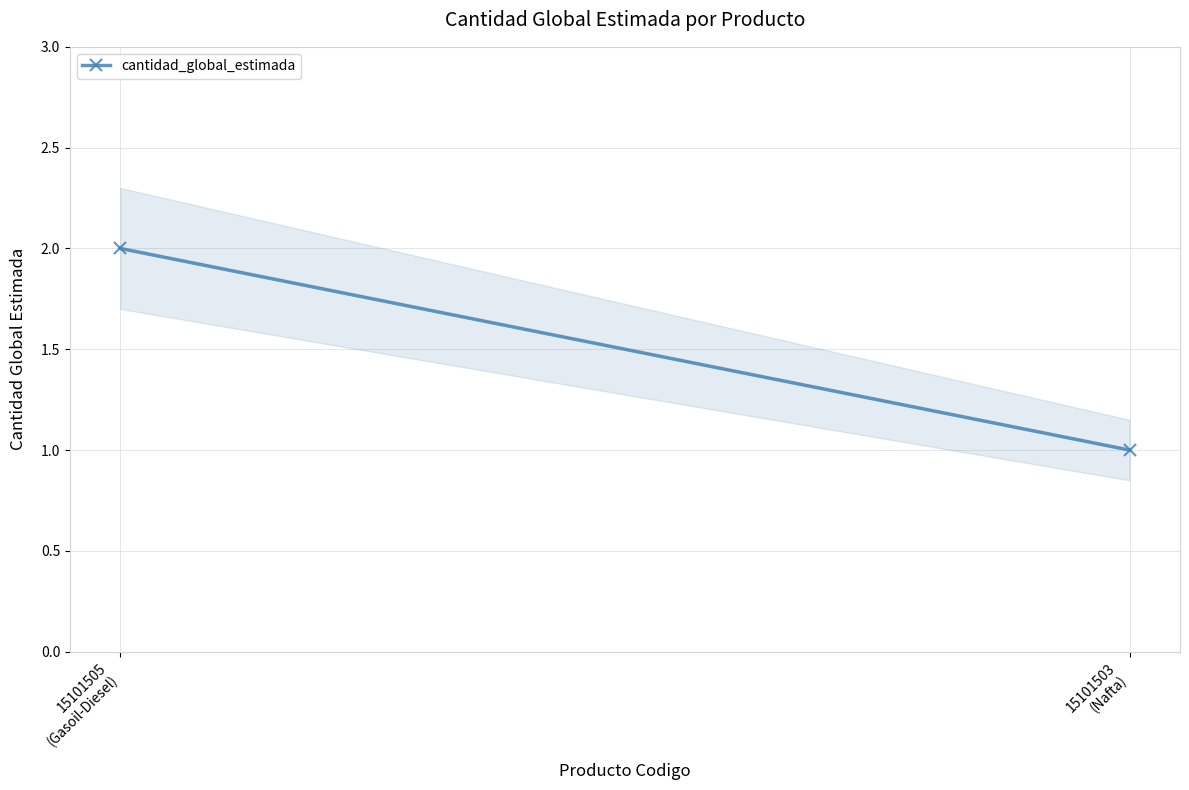

The value at 15101503
(Nafta) is 1. True or false?

True